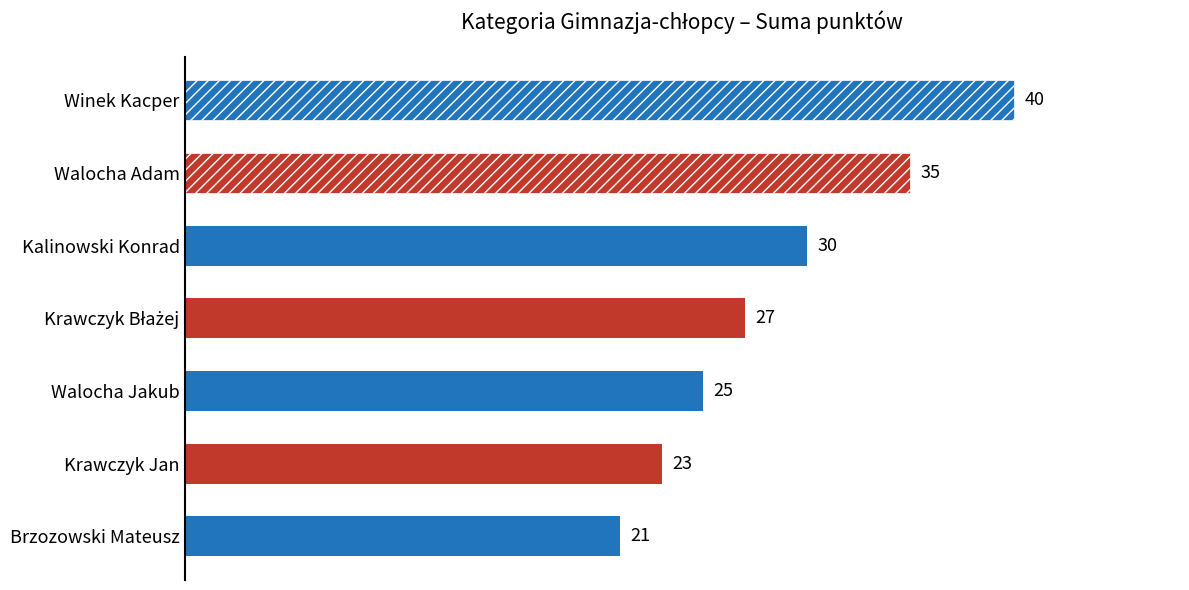

The value at Krawczyk Jan is 13. True or false?

False